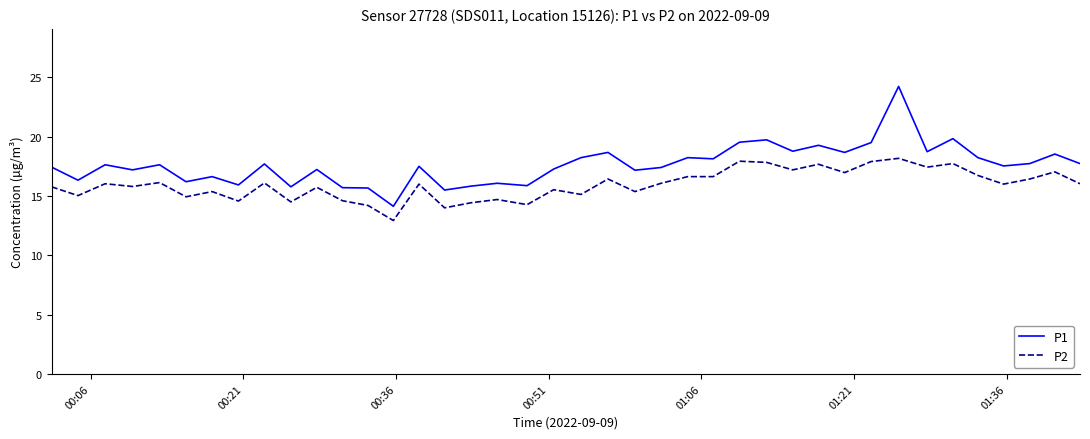

True or false: P2 and P1 intersect in this chart.

False